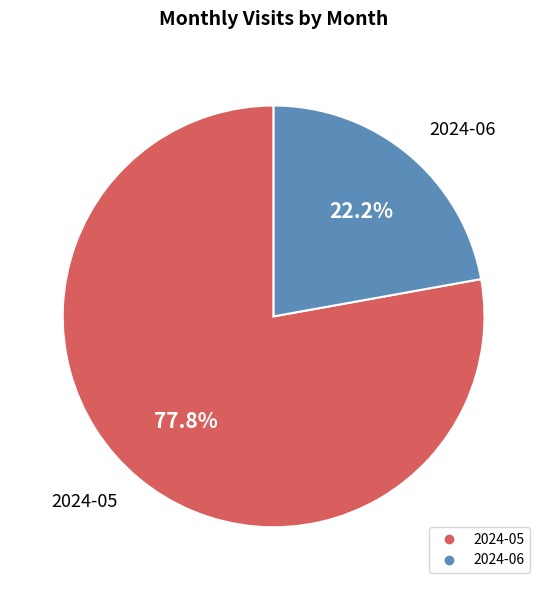

What is the ratio of the value at 2024-06 to the value at 2024-05?

0.3